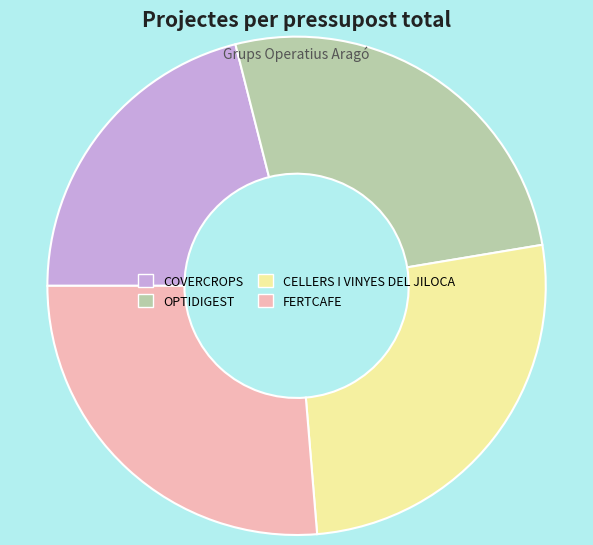

Which has a higher value, FERTCAFE or COVERCROPS?

FERTCAFE